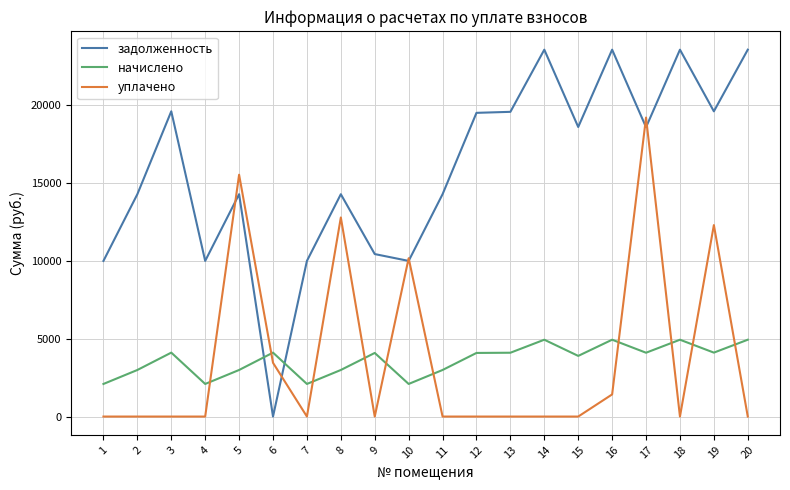

Which series has the largest range (max minus min)?

задолженность